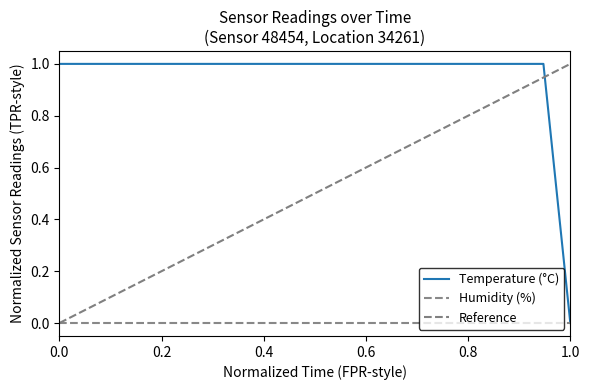

Does the chart have visible grid lines?

No